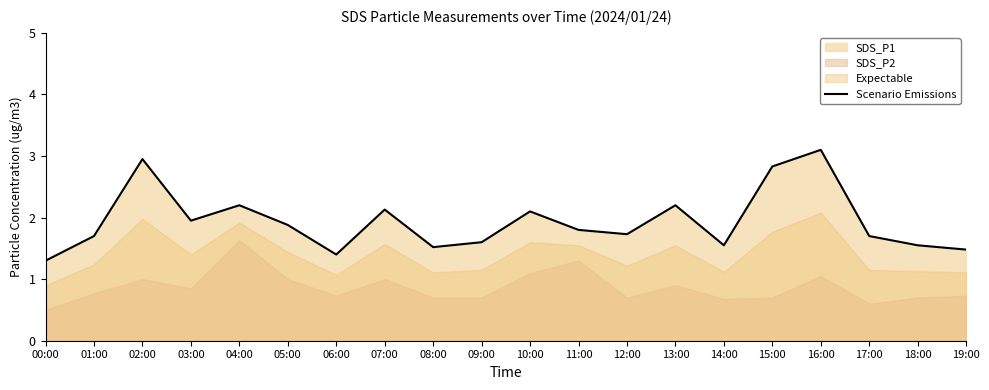

Where is the first local minimum?

03:00